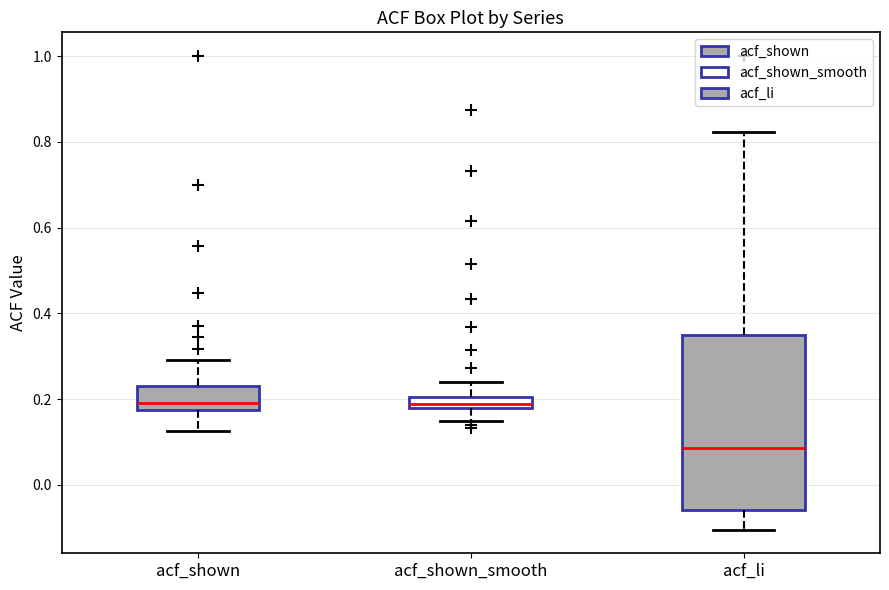

Where is the lower edge of the box for acf_shown_smooth on the y-axis? The values are not printed on the chart, so give them approximately, as read against the axis.

0.18